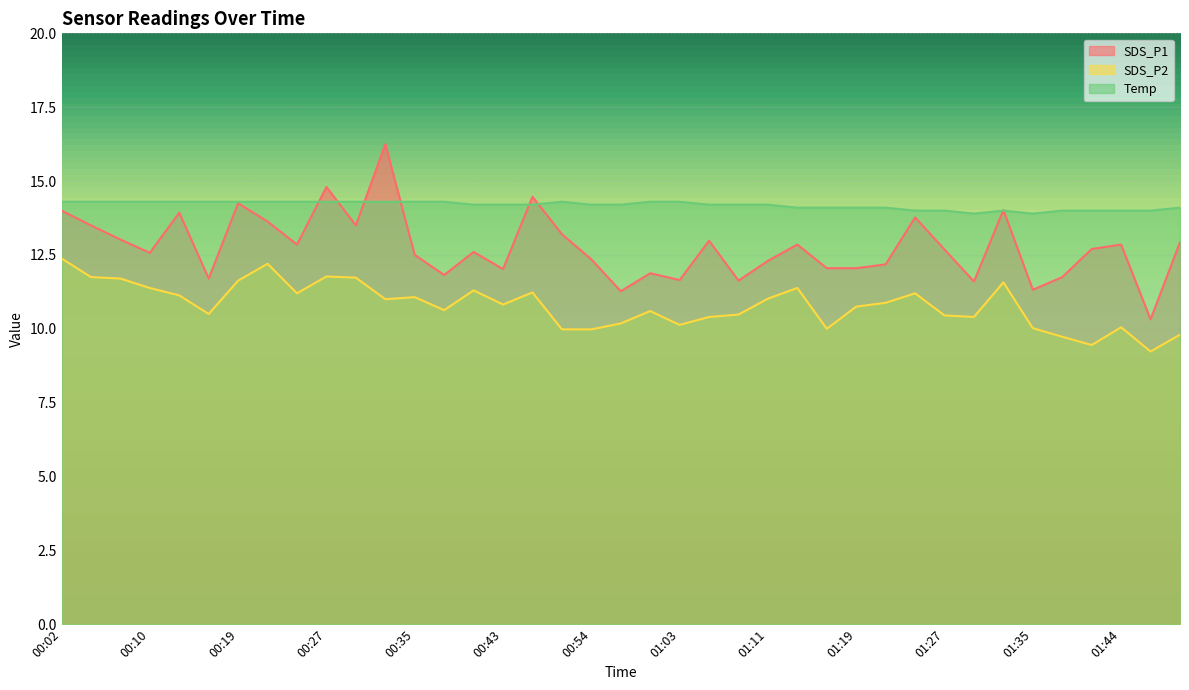

Rank the series at 00:21 from highest to lowest value.

Temp, SDS_P1, SDS_P2